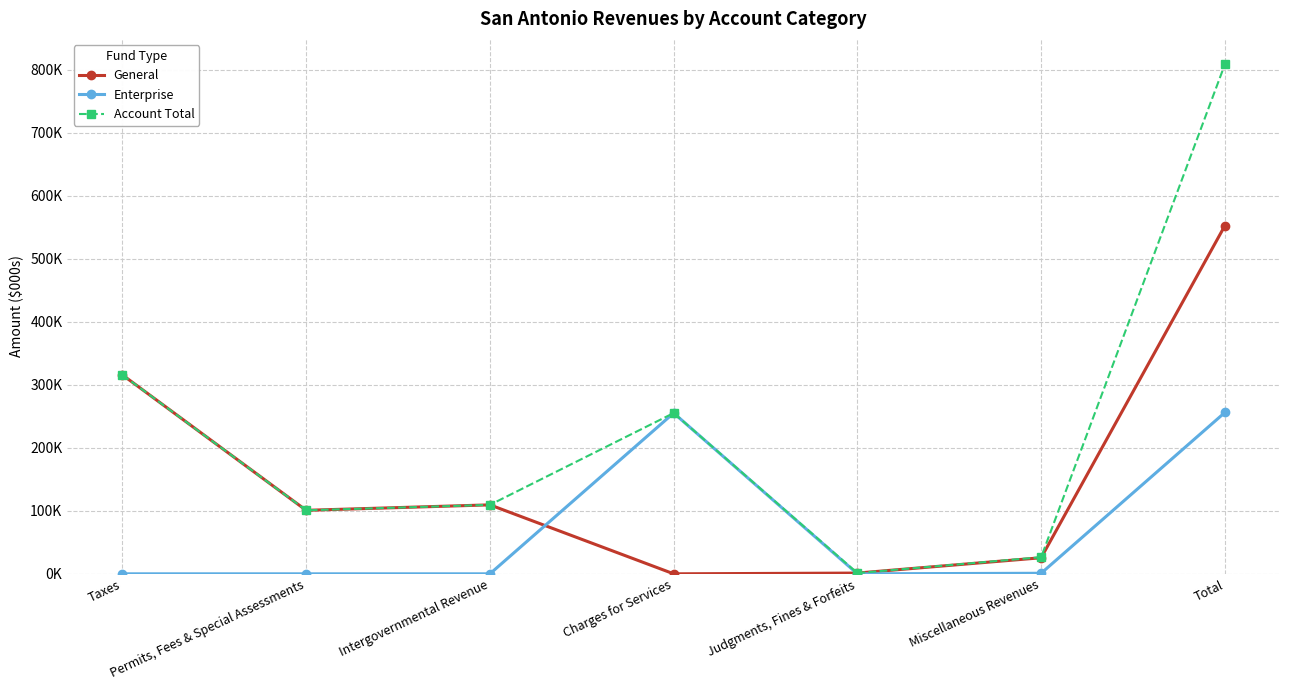

True or false: General has more than 2 interior local peaks.

False